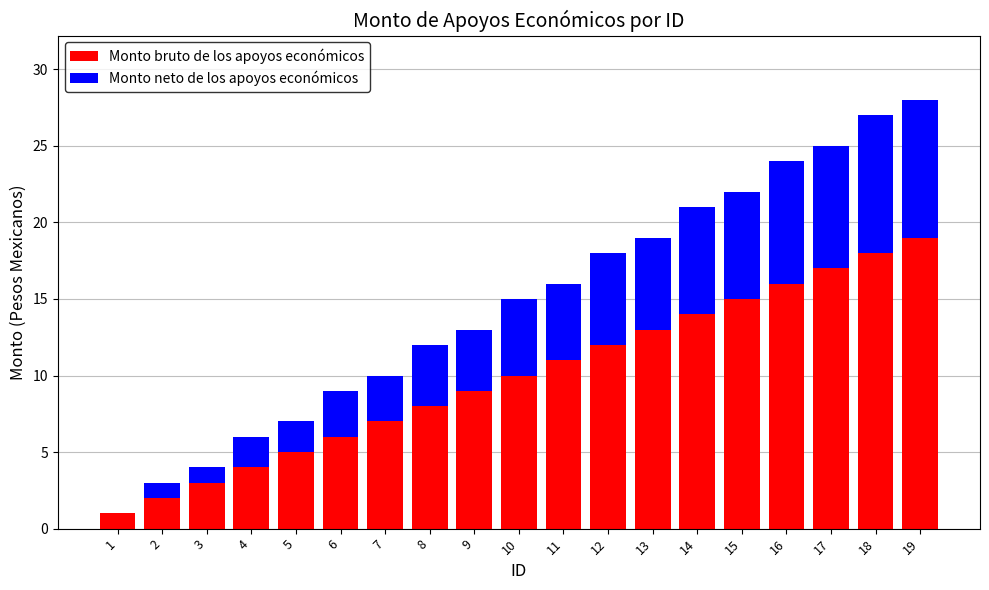

Which category has the highest value in the Monto bruto de los apoyos económicos series?

19